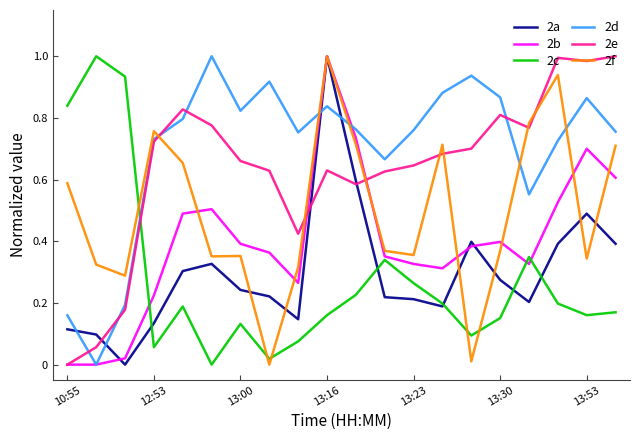

Which series has the largest total across all categories?

2d